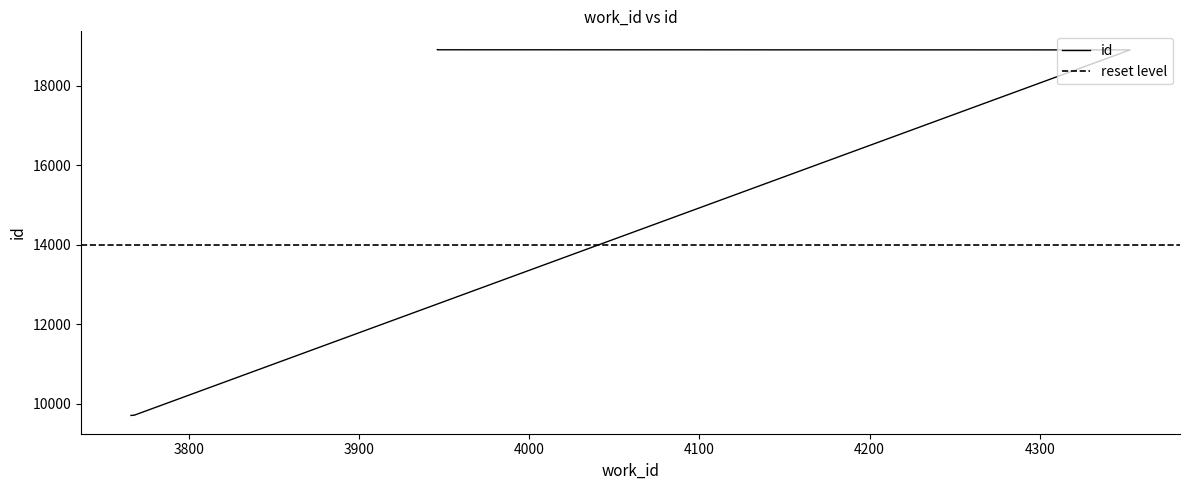

What is the sum of the values at 4353 and 3946?

37823